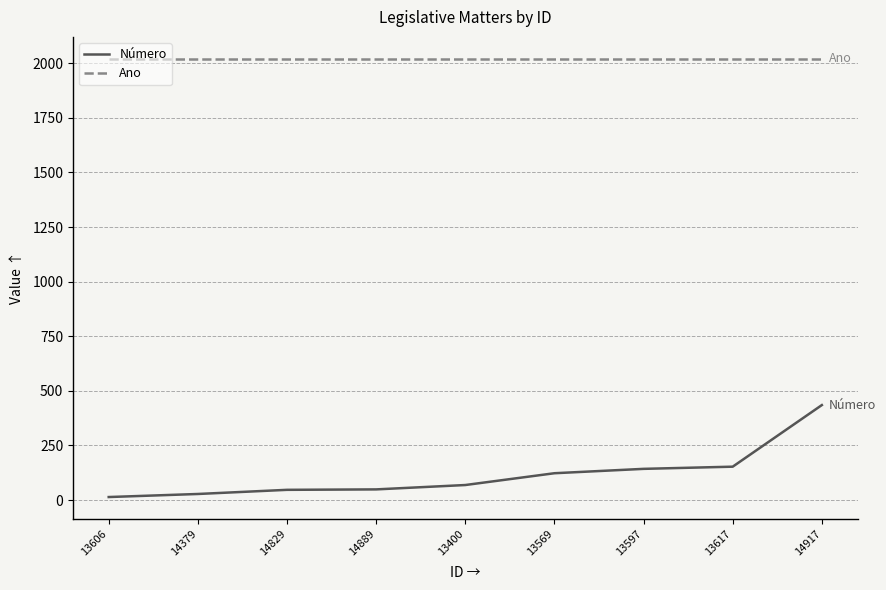

List the series in order of their overall mean, highest first.

Ano, Número